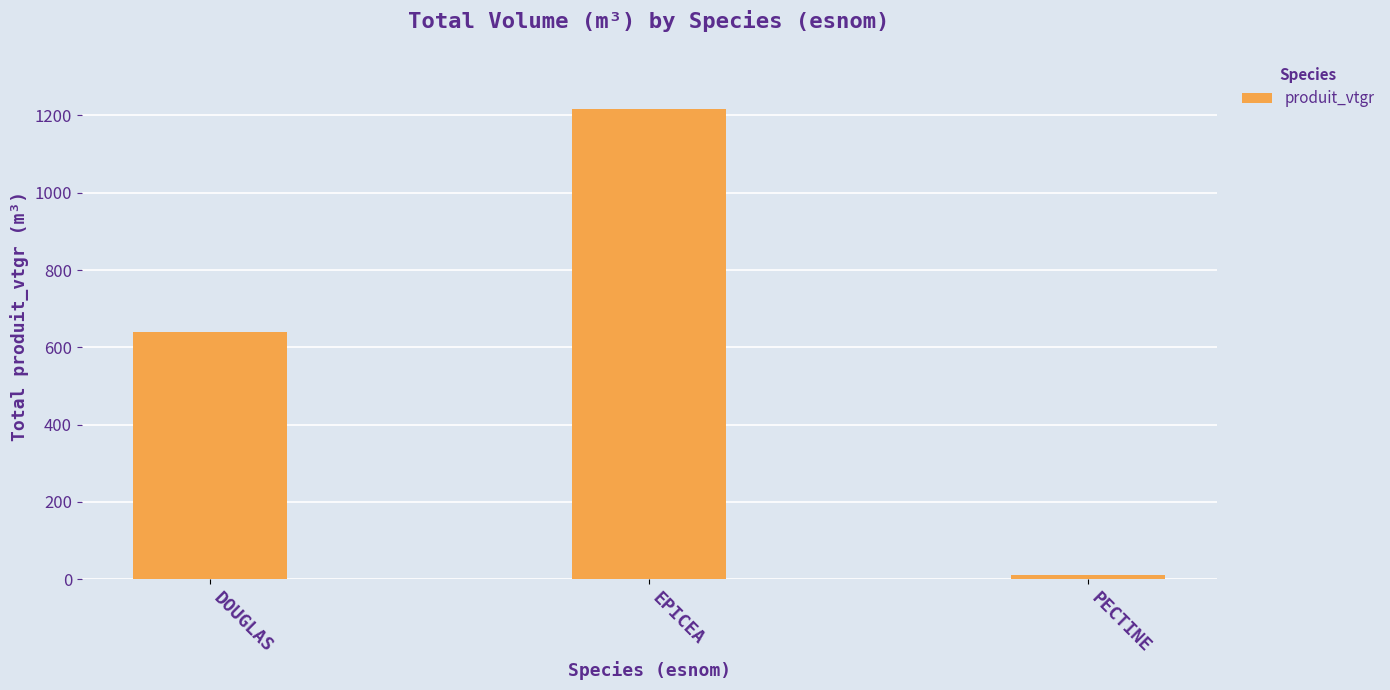

Count the number of values greater than 639.

2